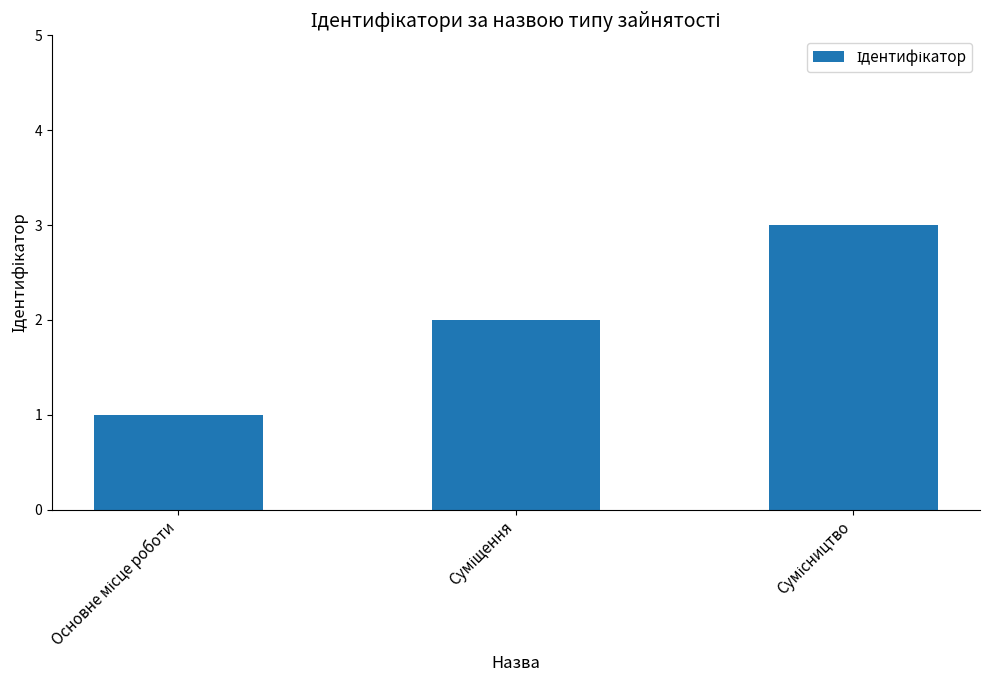

What is the greatest value displayed?

3